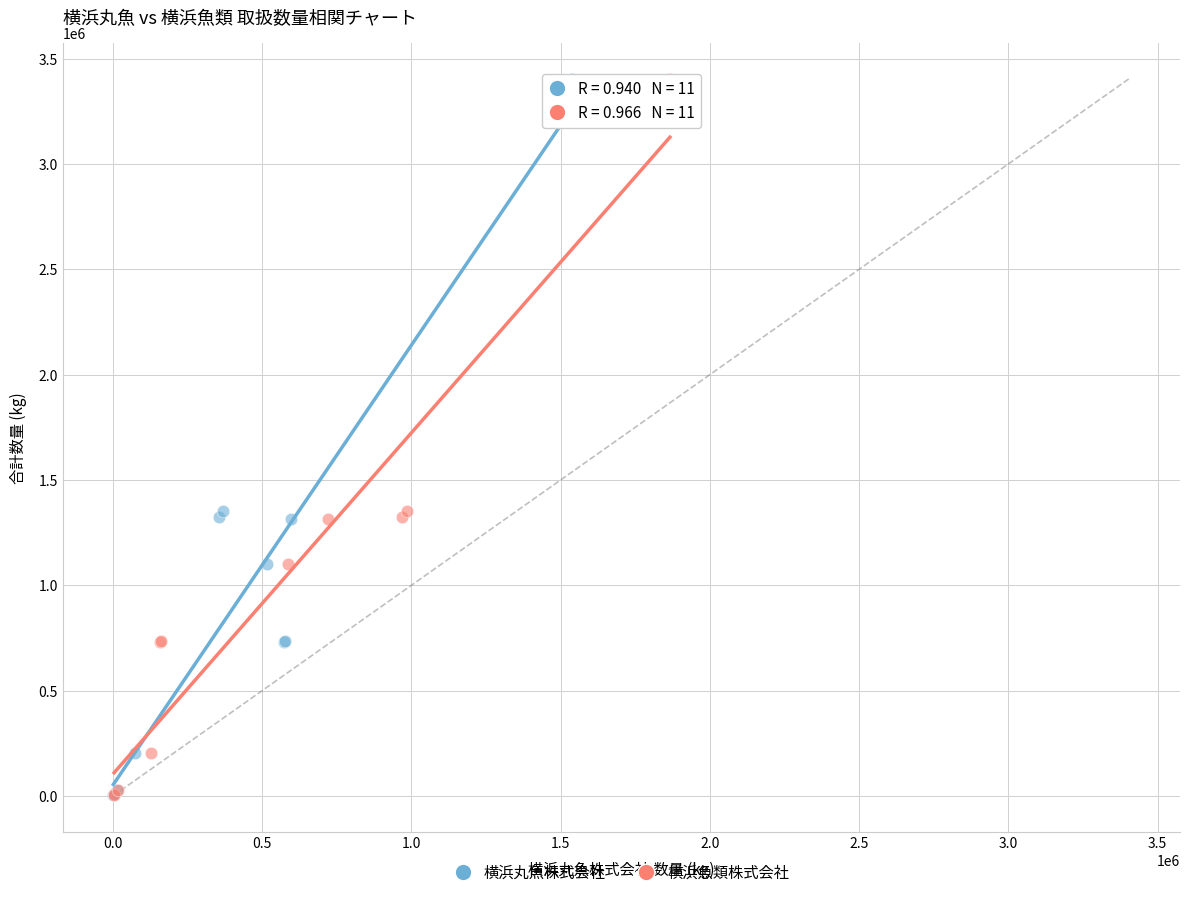

What are all the series names shown in the legend?

横浜丸魚株式会社, 横浜魚類株式会社